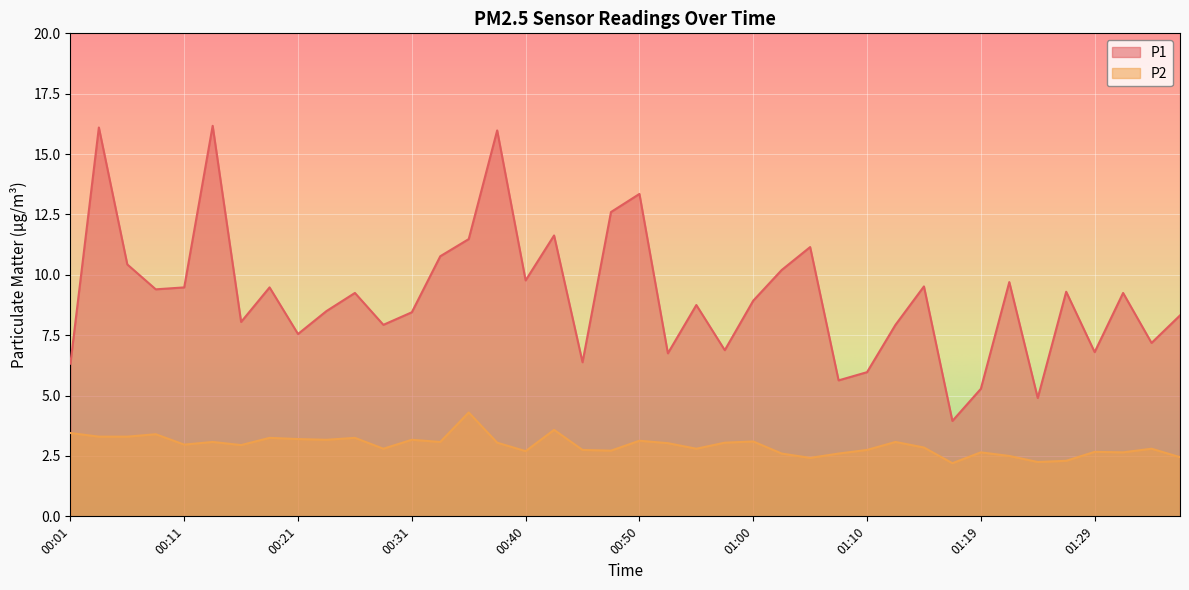

True or false: P2 and P1 intersect in this chart.

False